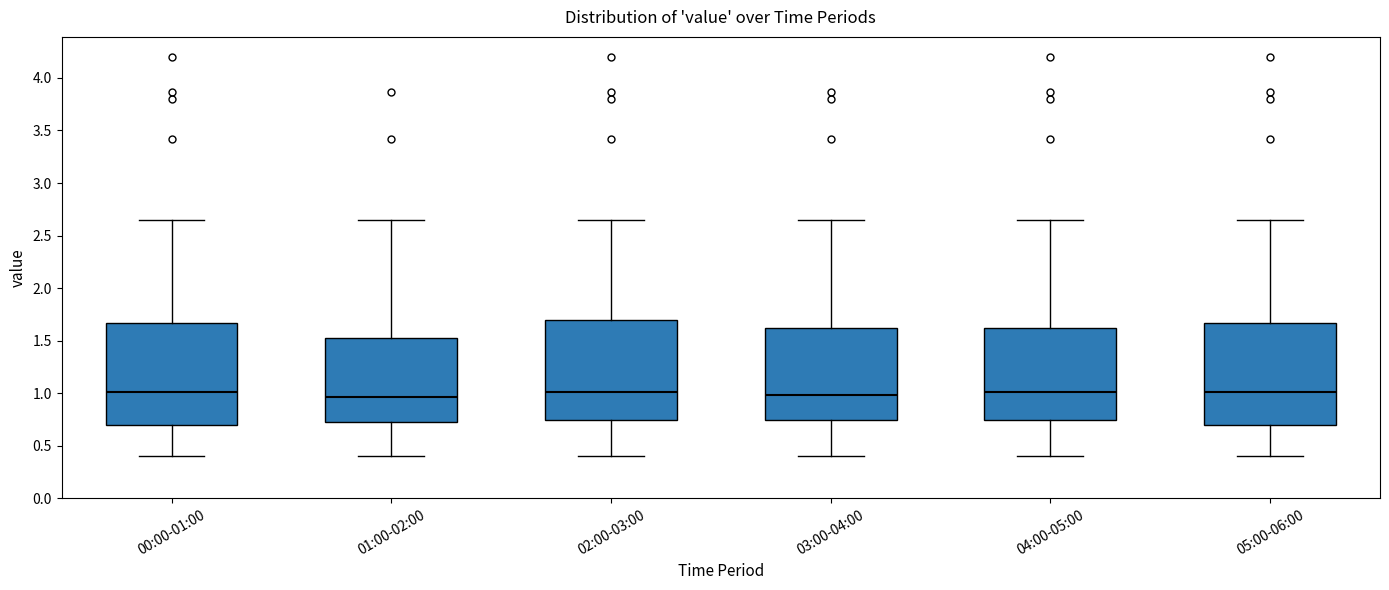

Where is the upper edge of the box for 03:00-04:00 on the y-axis? The values are not printed on the chart, so give them approximately, as read against the axis.

1.60